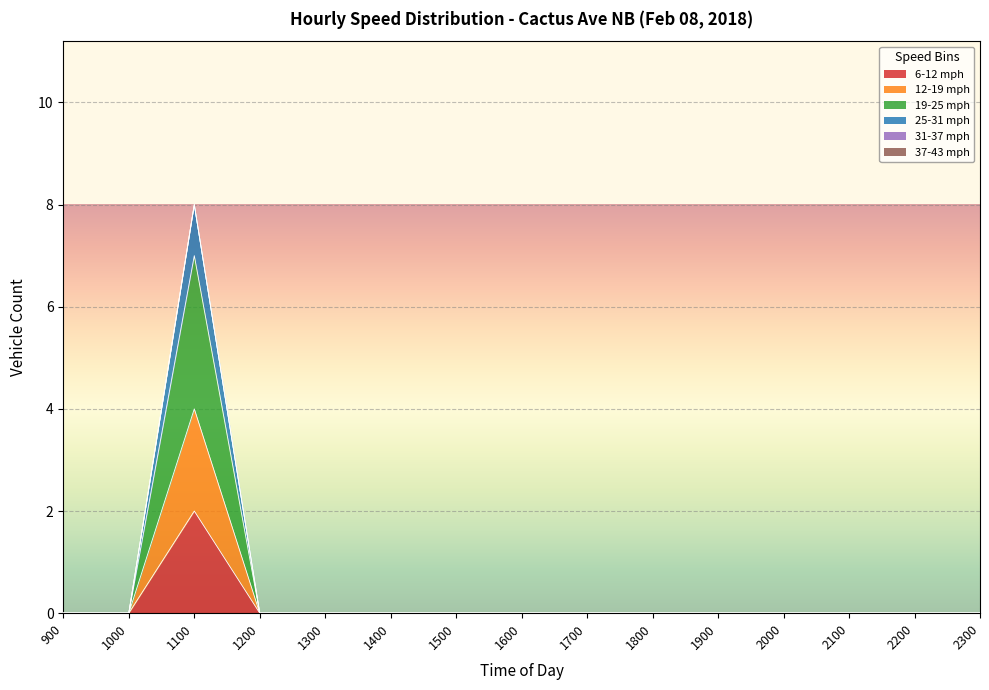

Reading left to right, transcribe all the data shown in this chart.

6-12 mph: 900=0	1000=0	1100=2	1200=0	1300=0	1400=0	1500=0	1600=0	1700=0	1800=0	1900=0	2000=0	2100=0	2200=0	2300=0
12-19 mph: 900=0	1000=0	1100=4	1200=0	1300=0	1400=0	1500=0	1600=0	1700=0	1800=0	1900=0	2000=0	2100=0	2200=0	2300=0
19-25 mph: 900=0	1000=0	1100=7	1200=0	1300=0	1400=0	1500=0	1600=0	1700=0	1800=0	1900=0	2000=0	2100=0	2200=0	2300=0
25-31 mph: 900=0	1000=0	1100=8	1200=0	1300=0	1400=0	1500=0	1600=0	1700=0	1800=0	1900=0	2000=0	2100=0	2200=0	2300=0